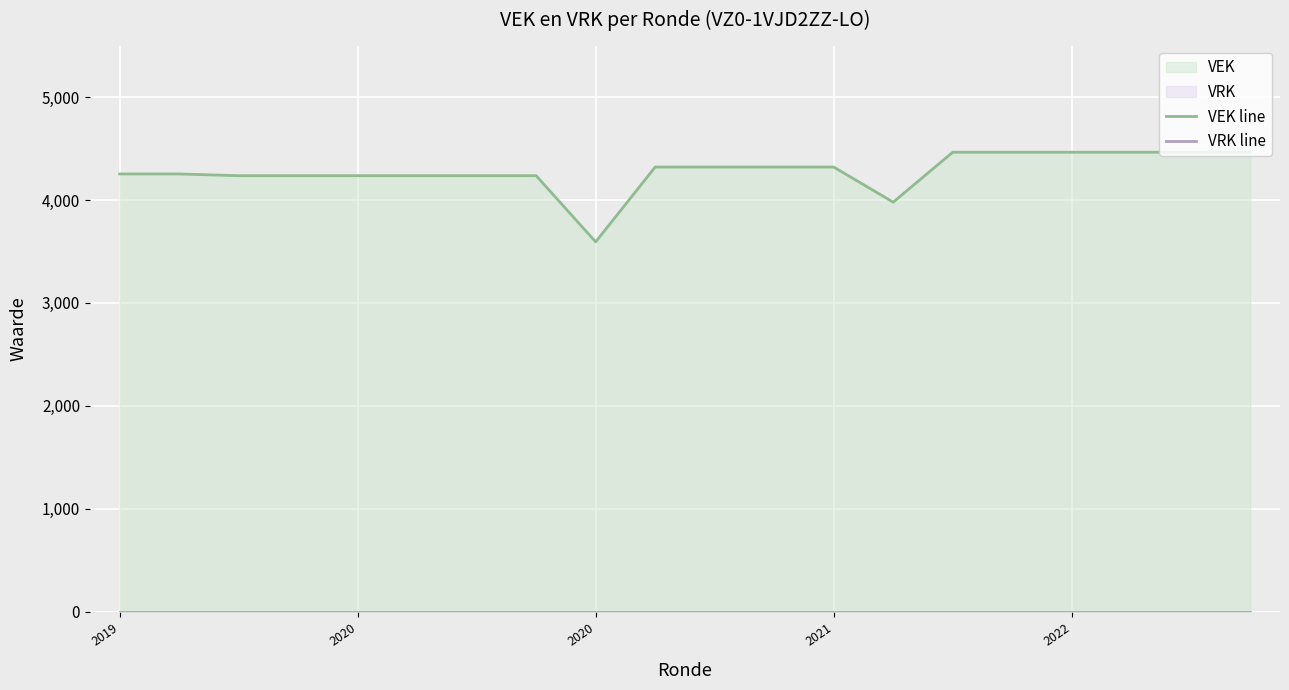

Is it true that VRK line equals 0 at 2021?

True